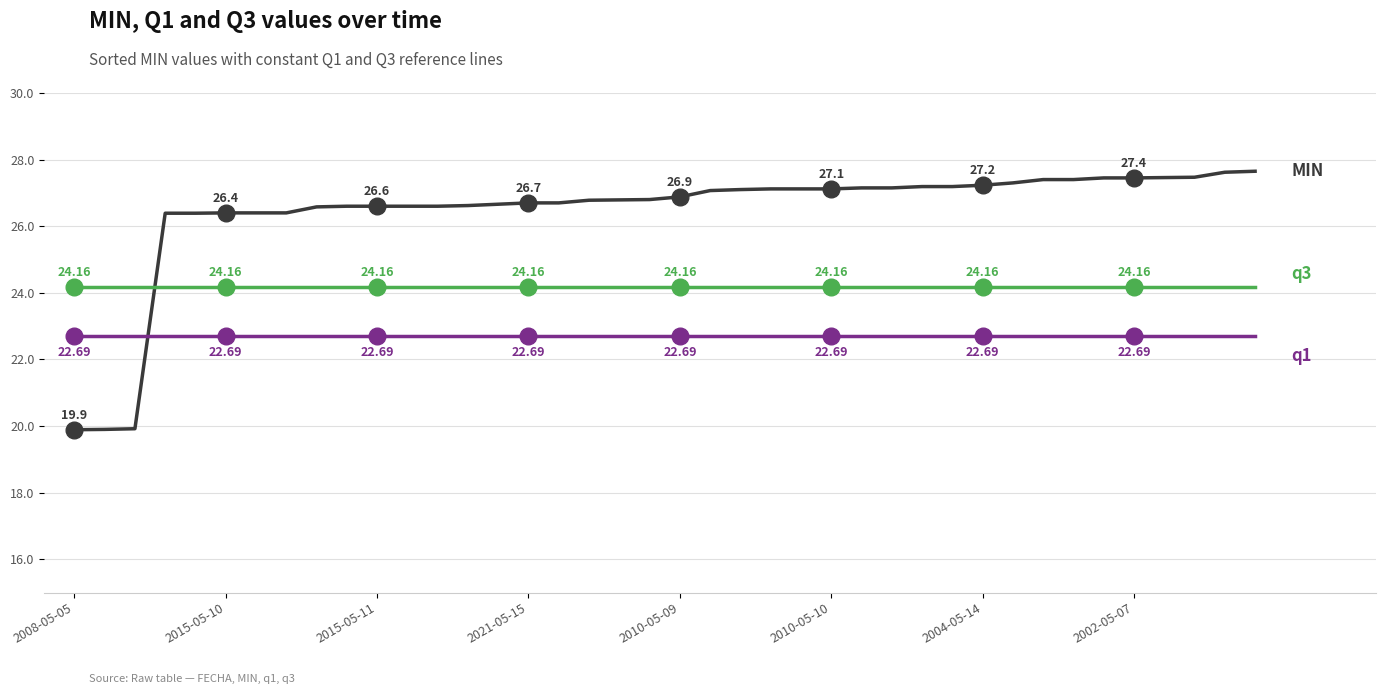

Does the chart have visible grid lines?

Yes